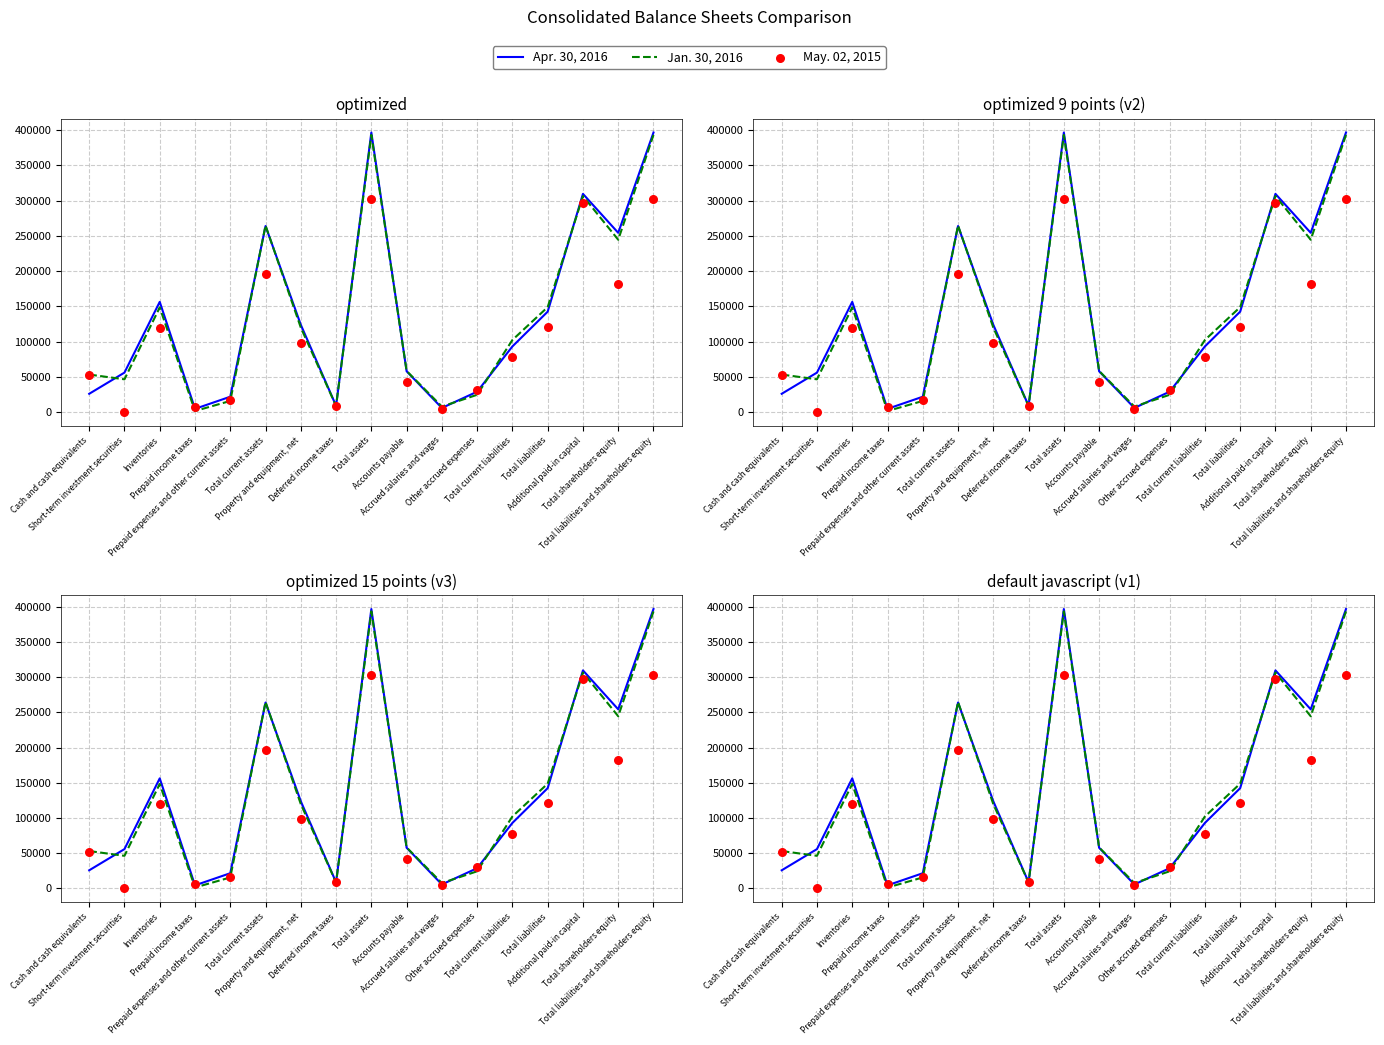

What is the total value across all series at Short-term investment securities?

102186